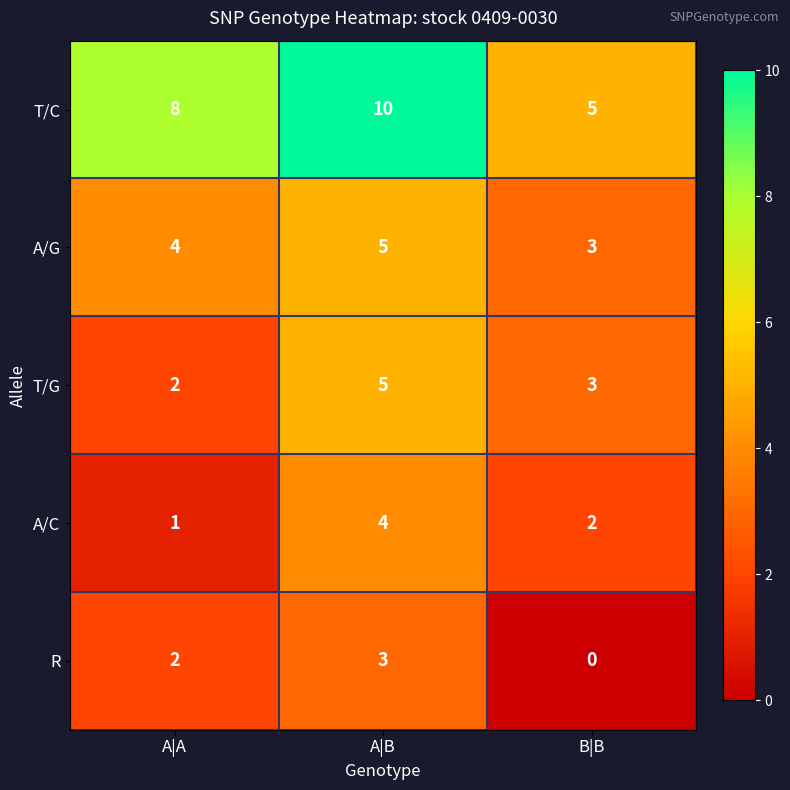

Reading right to left, extract all data points from this chart.

T/C: B|B=5	A|B=10	A|A=8
A/G: B|B=3	A|B=5	A|A=4
T/G: B|B=3	A|B=5	A|A=2
A/C: B|B=2	A|B=4	A|A=1
R: B|B=0	A|B=3	A|A=2